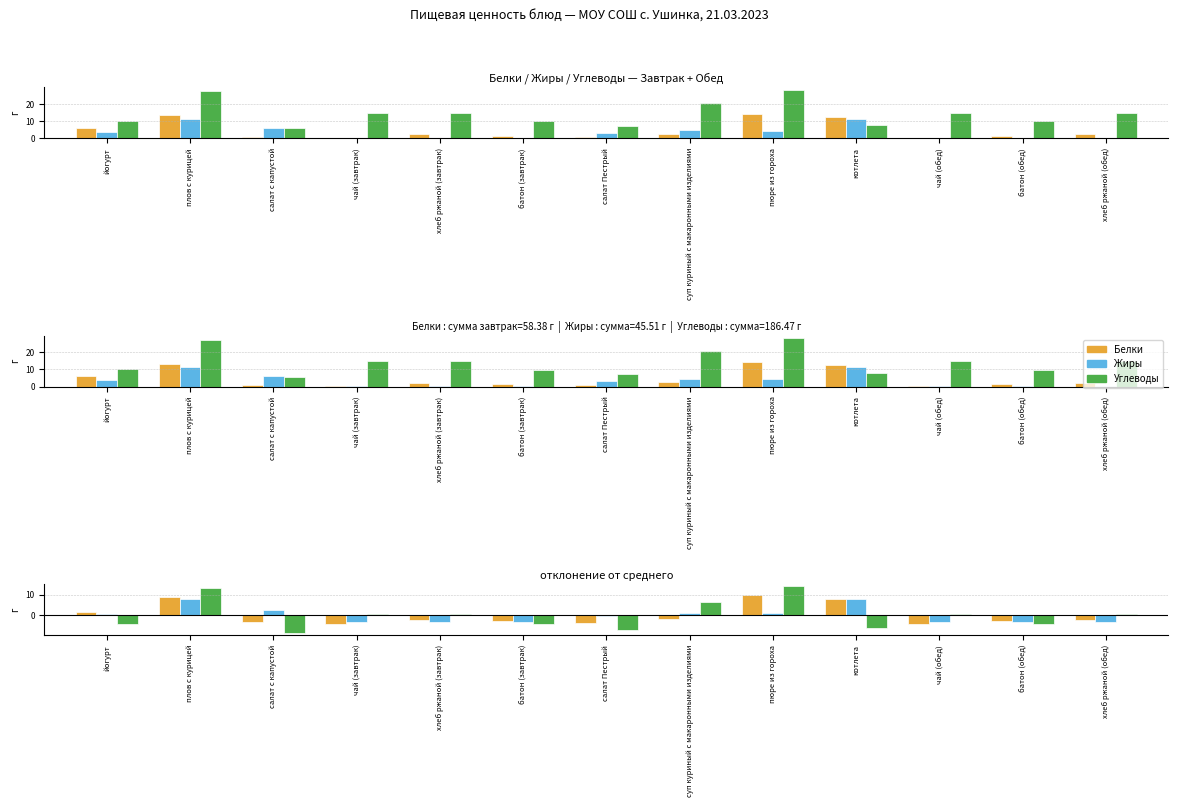

Which has a higher value, хлеб ржаной (обед) or батон (обед)?

хлеб ржаной (обед)